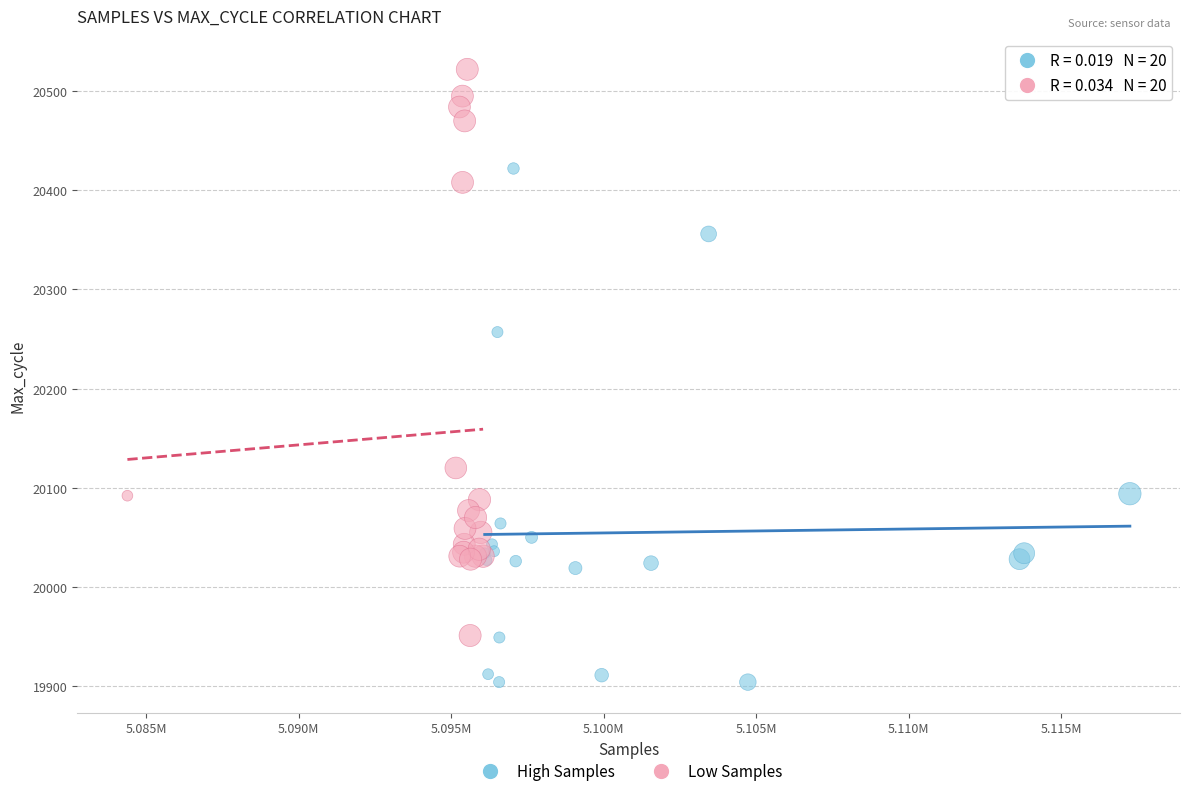

Which series reaches the minimum Y coordinate?

High Samples